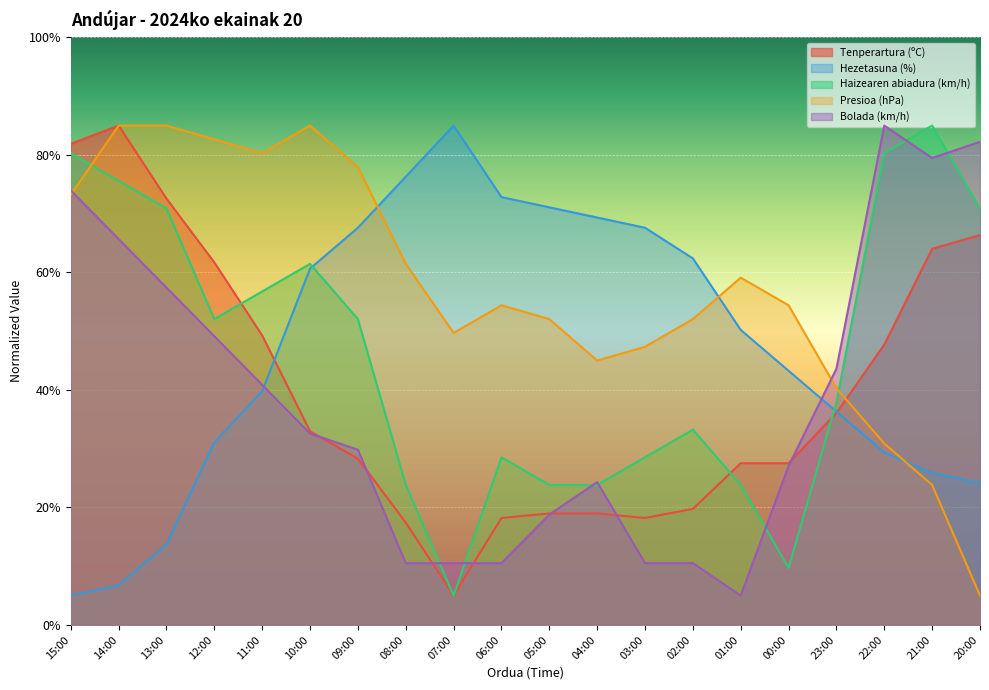

At which category is the sum across all series the highest?

14:00